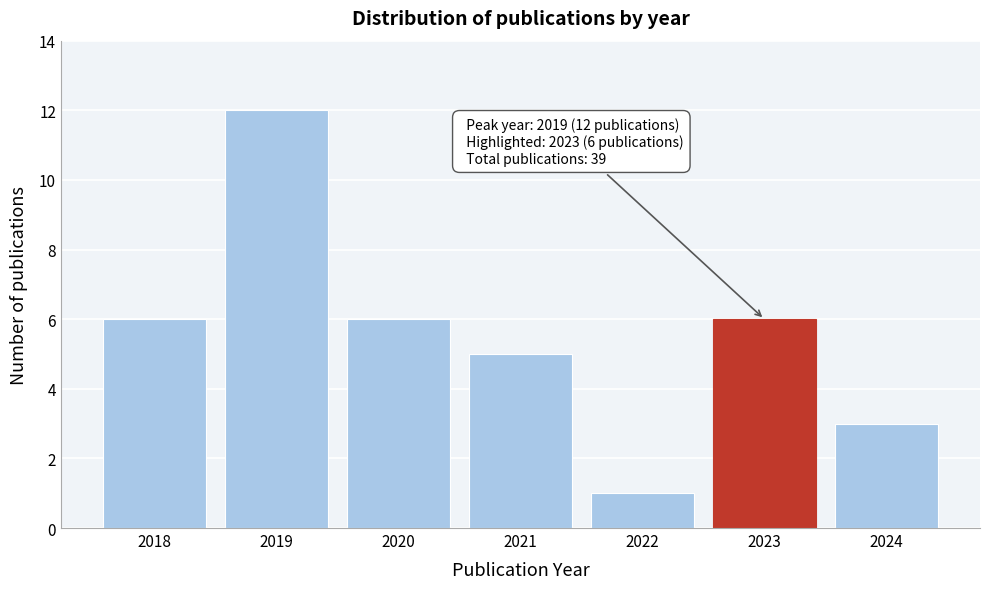

Reading left to right, extract all data points from this chart.

6	12	6	5	1	6	3